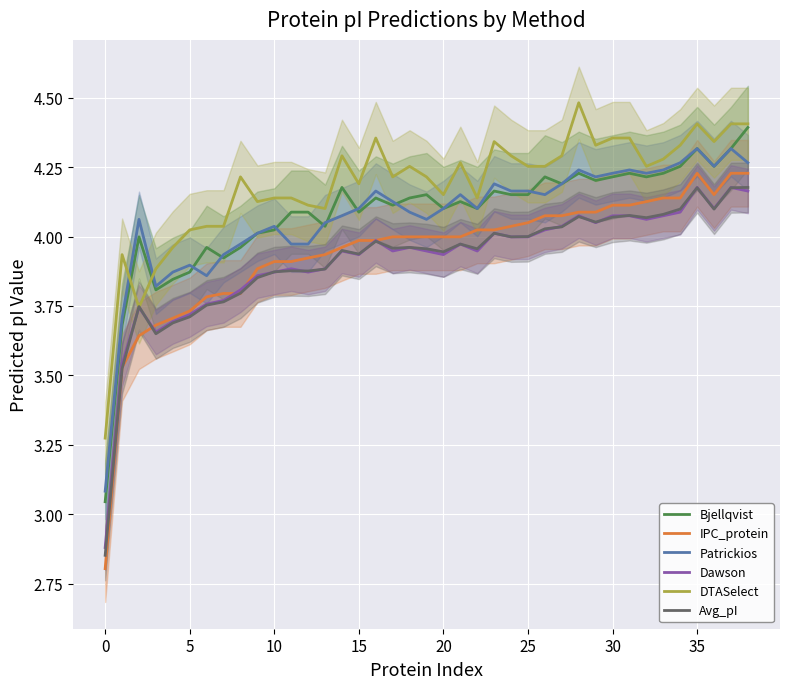

True or false: Avg_pI has more than 2 interior local peaks.

True